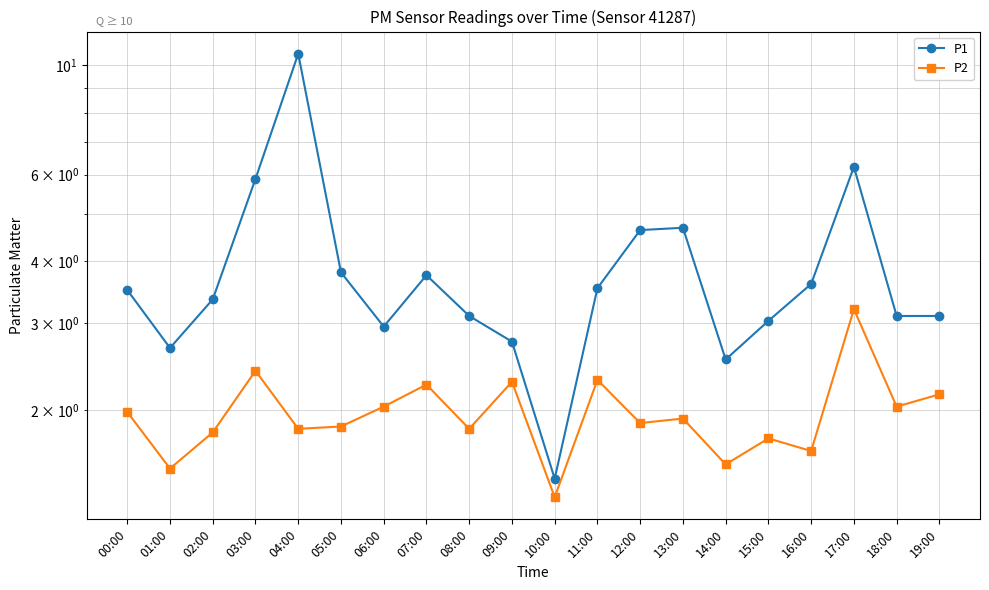

Does the chart display data point markers on the line(s)?

Yes